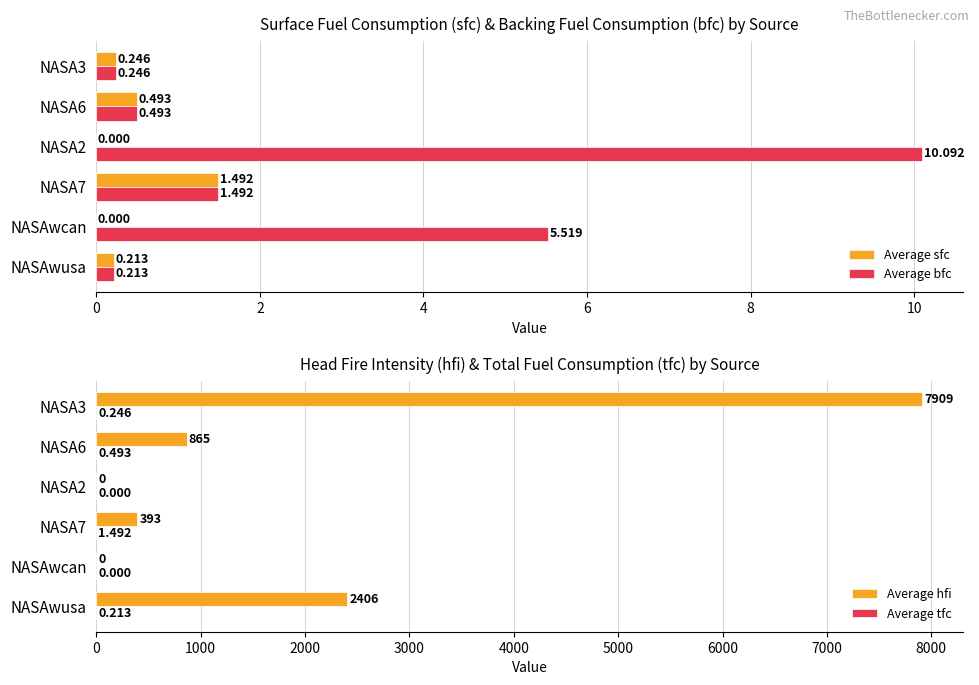

How many bars are there in total?

24